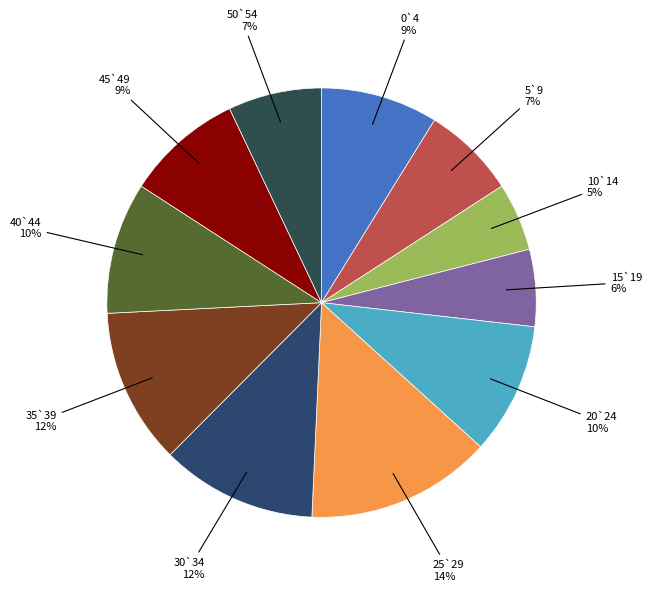

Combined, do 20`24 10% and 40`44 10% account for over 50%?

No